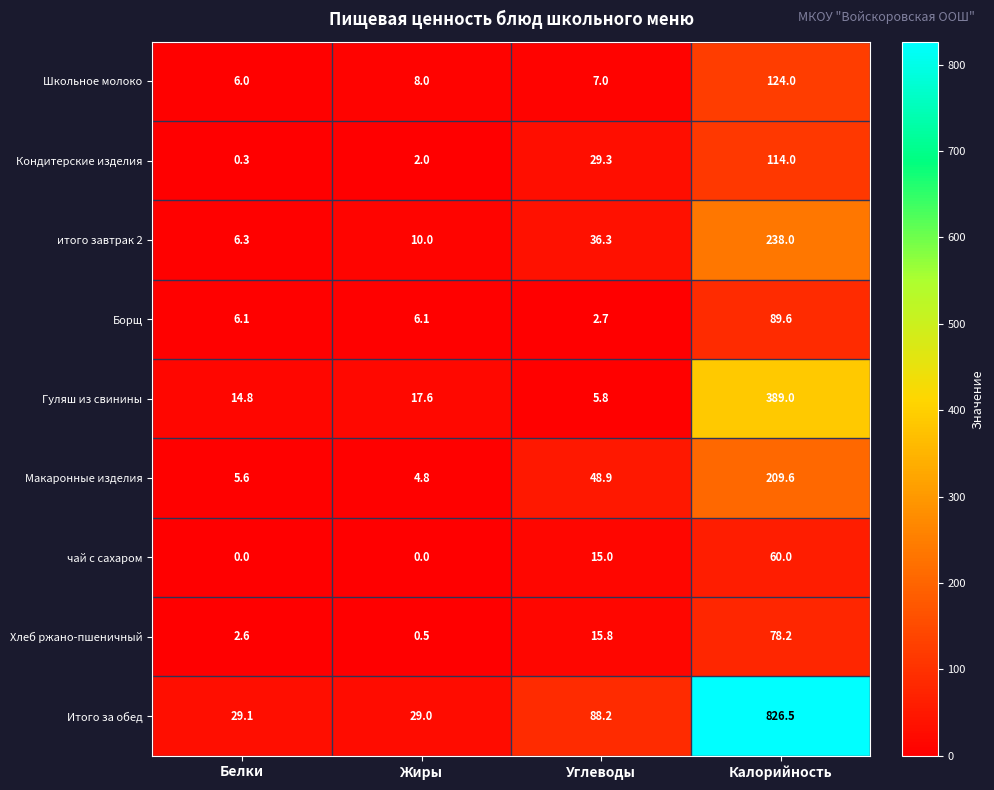

Count the number of data series in this chart.

9